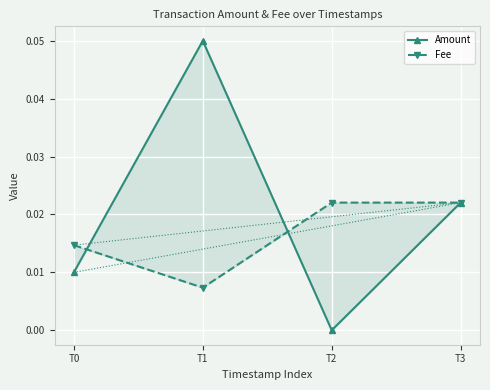

Count the number of data series in this chart.

2